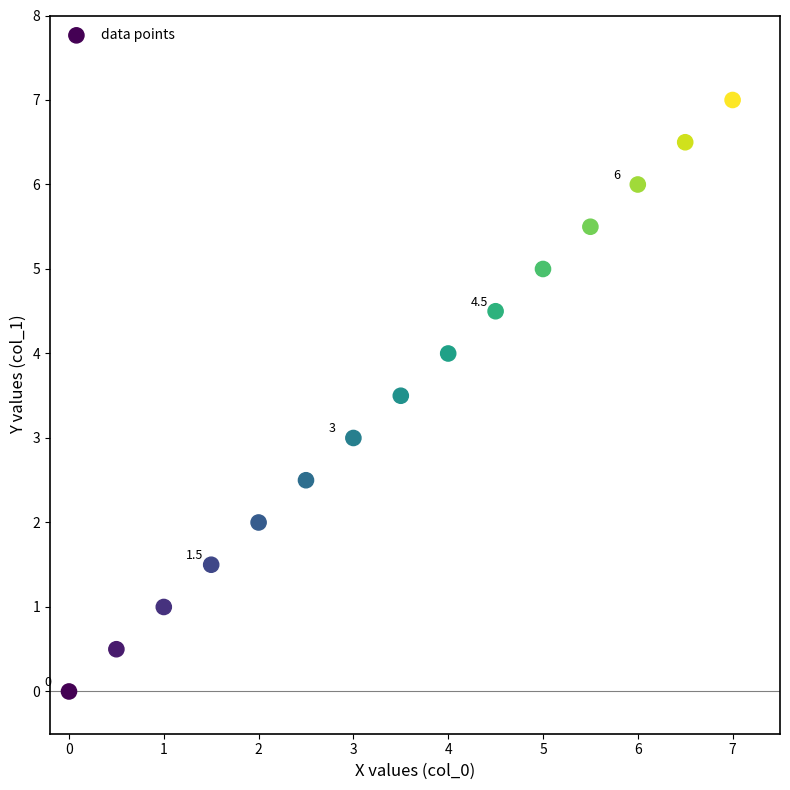

What is the range of Y values (max minus min)?

7.0